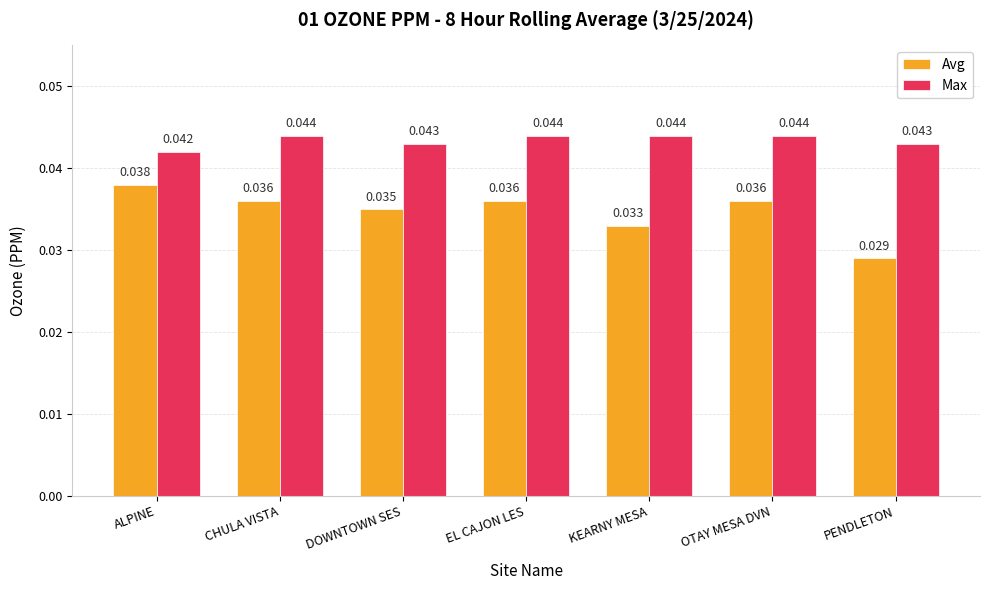

What is the label of the 1st bar from the right?

PENDLETON